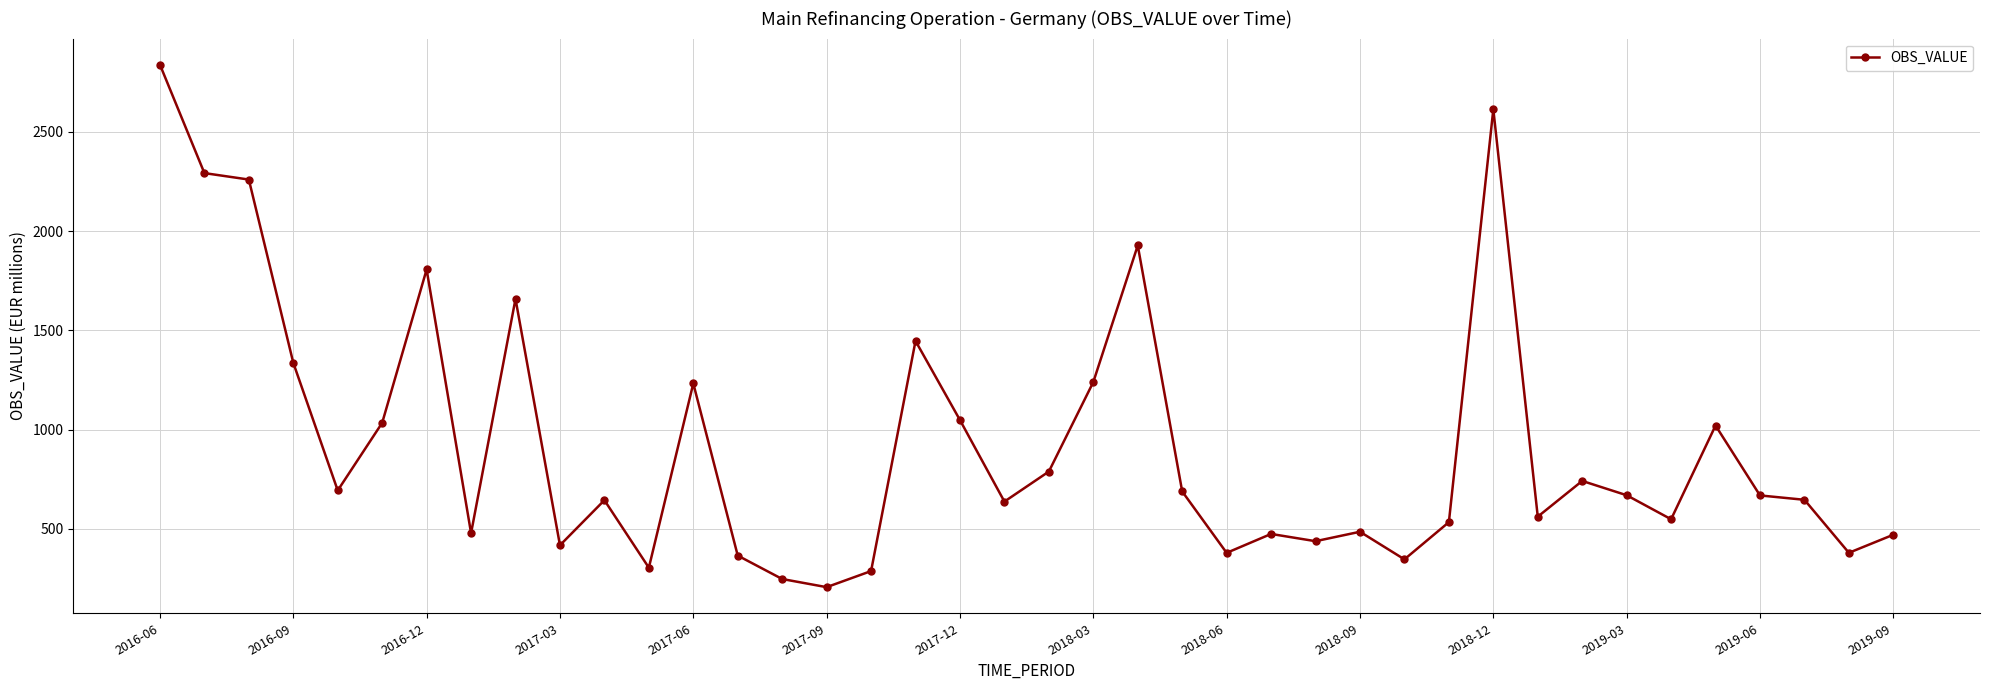

What is the smallest value displayed?

207.0